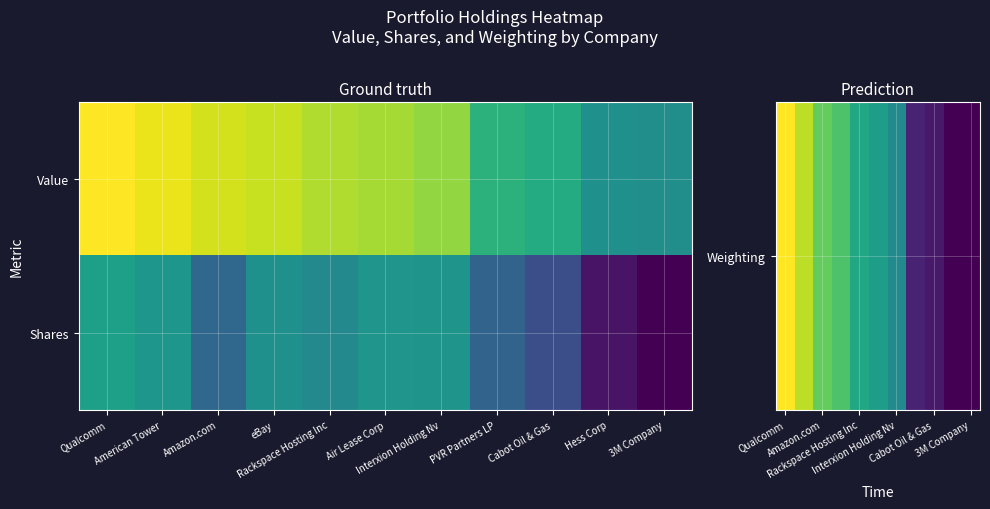

What is the total value across all series at Hess Corp?

8.1